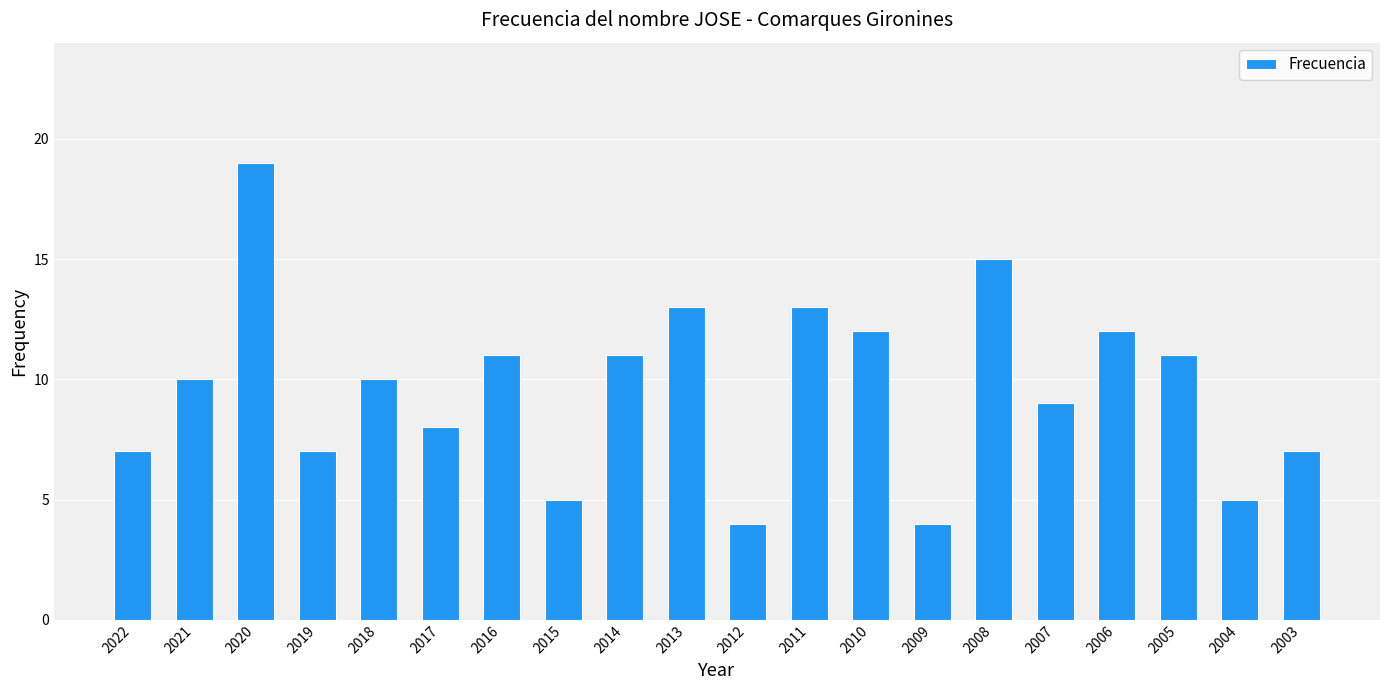

Reading left to right, transcribe all the data shown in this chart.

2022=7	2021=10	2020=19	2019=7	2018=10	2017=8	2016=11	2015=5	2014=11	2013=13	2012=4	2011=13	2010=12	2009=4	2008=15	2007=9	2006=12	2005=11	2004=5	2003=7